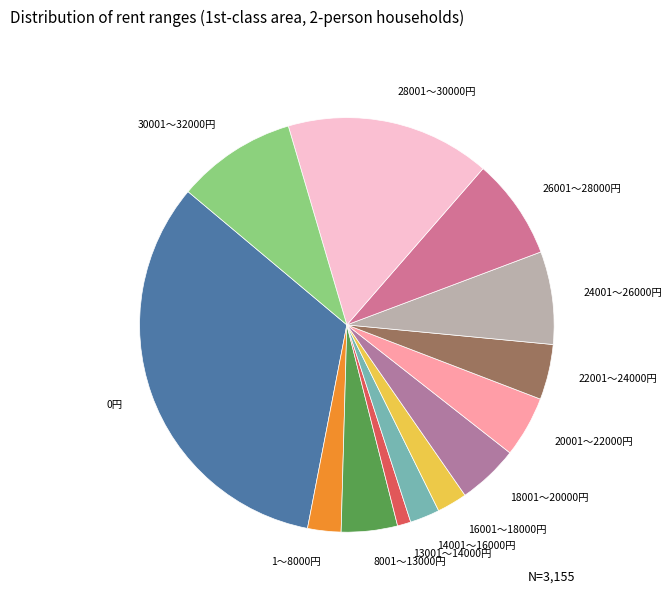

Is it true that 14001～16000円 is 2% of the pie?

True